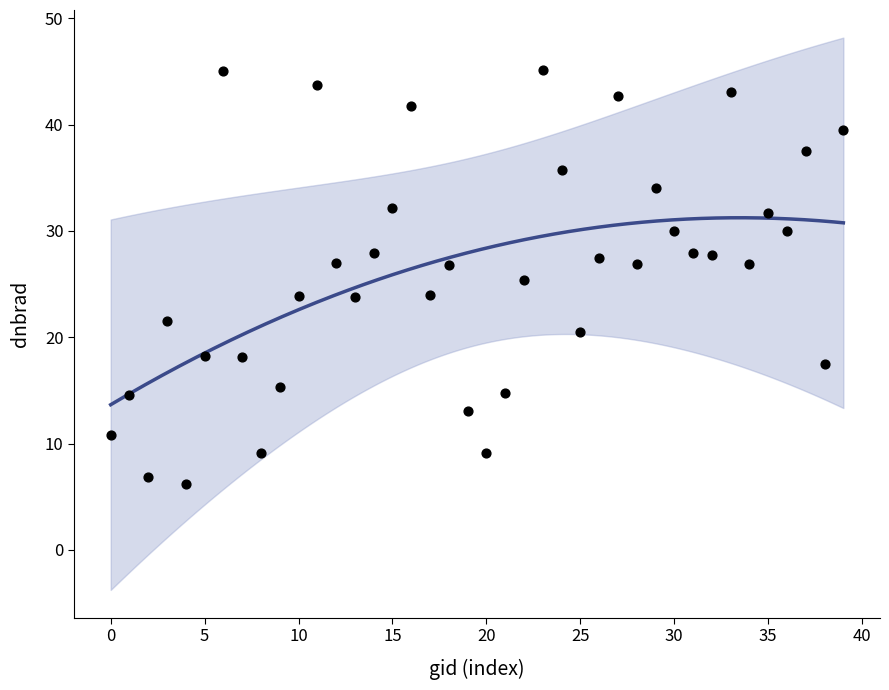

What is the range of Y values (max minus min)?

39.0